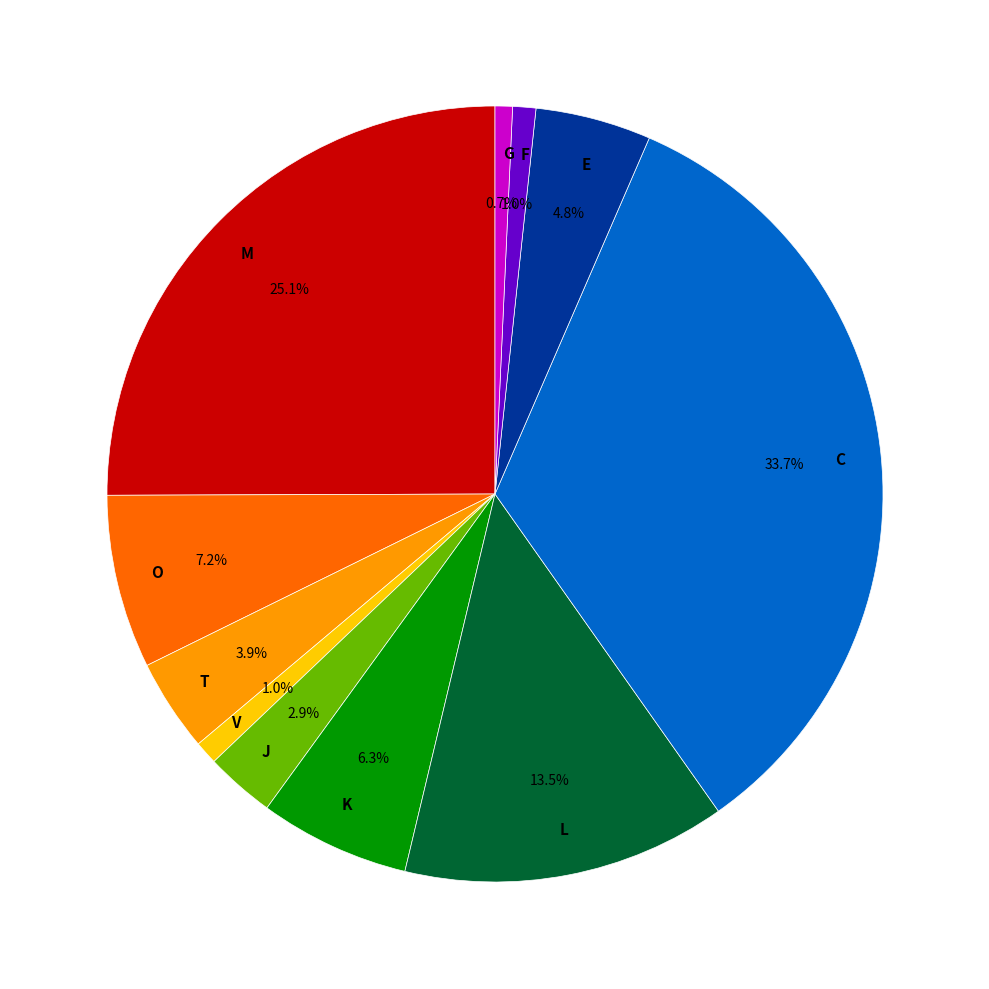

Do G and C together represent more than half of the pie?

No